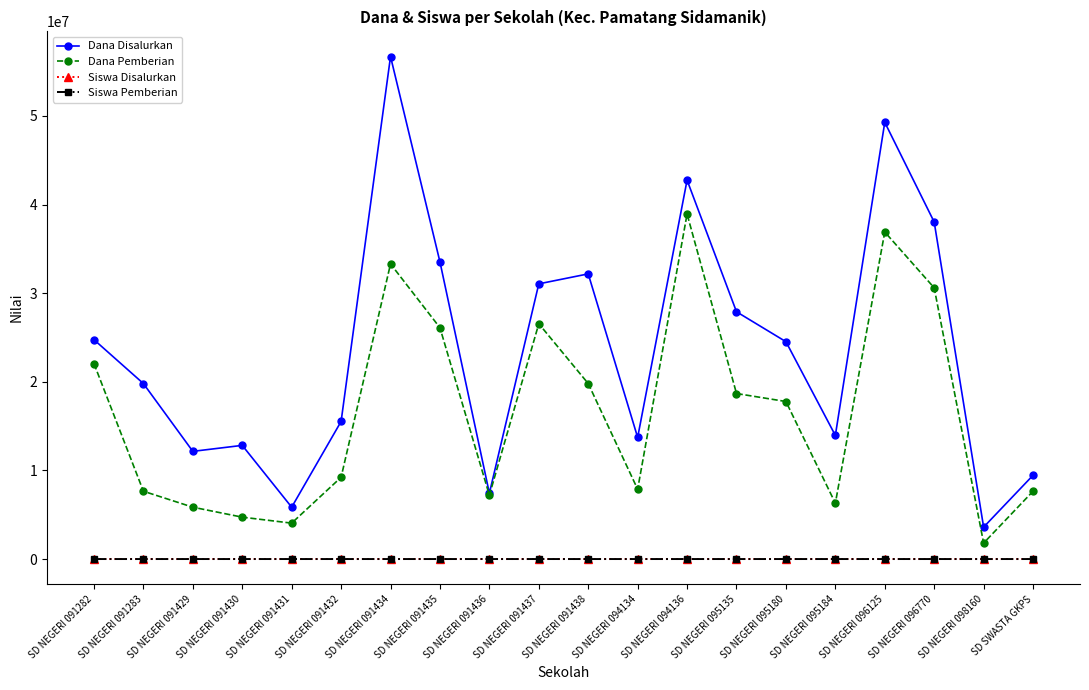

What is the maximum value shown in the chart?

56700000